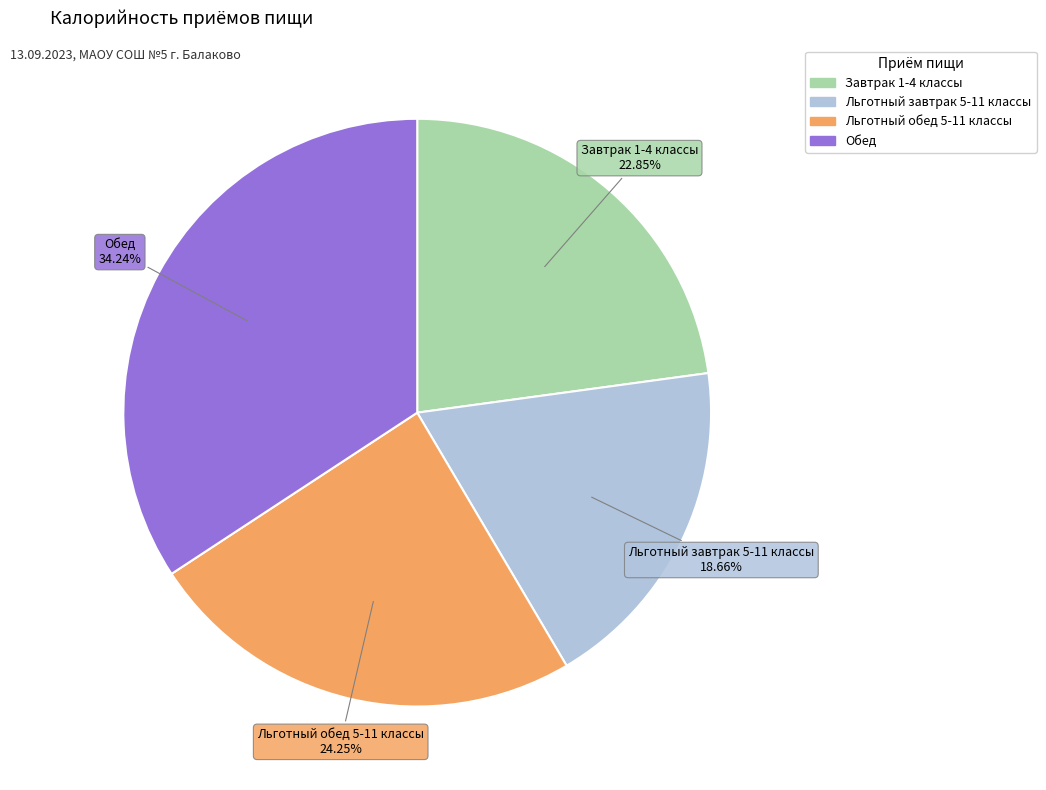

Does Льготный обед 5-11 классы represent more than half of the total?

No